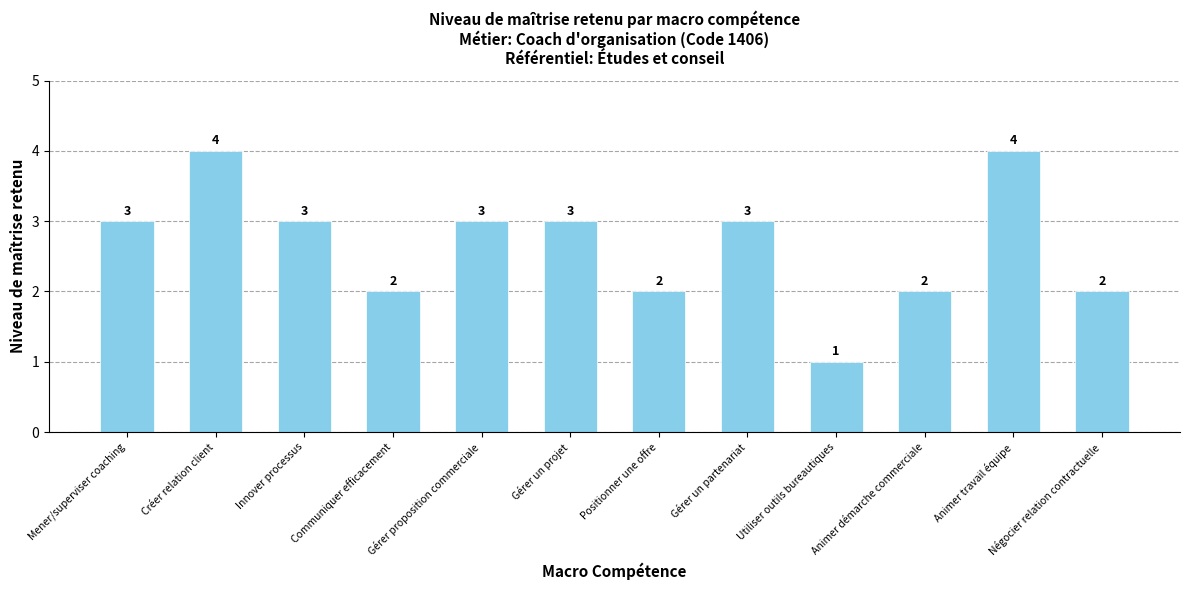

Reading left to right, extract all data points from this chart.

3	4	3	2	3	3	2	3	1	2	4	2